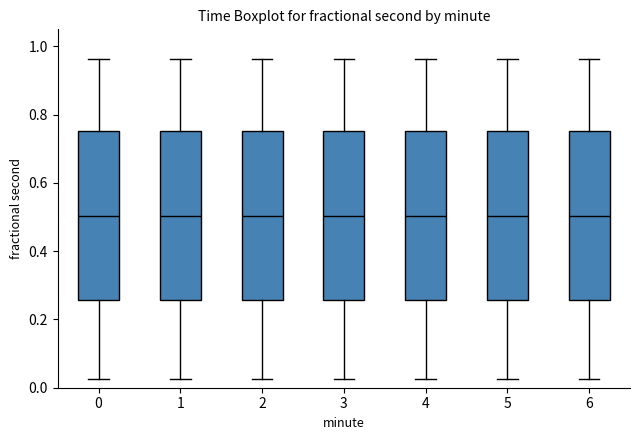

Where does the upper whisker of the box at x = 0 end on the y-axis? The values are not printed on the chart, so give them approximately, as read against the axis.

0.96